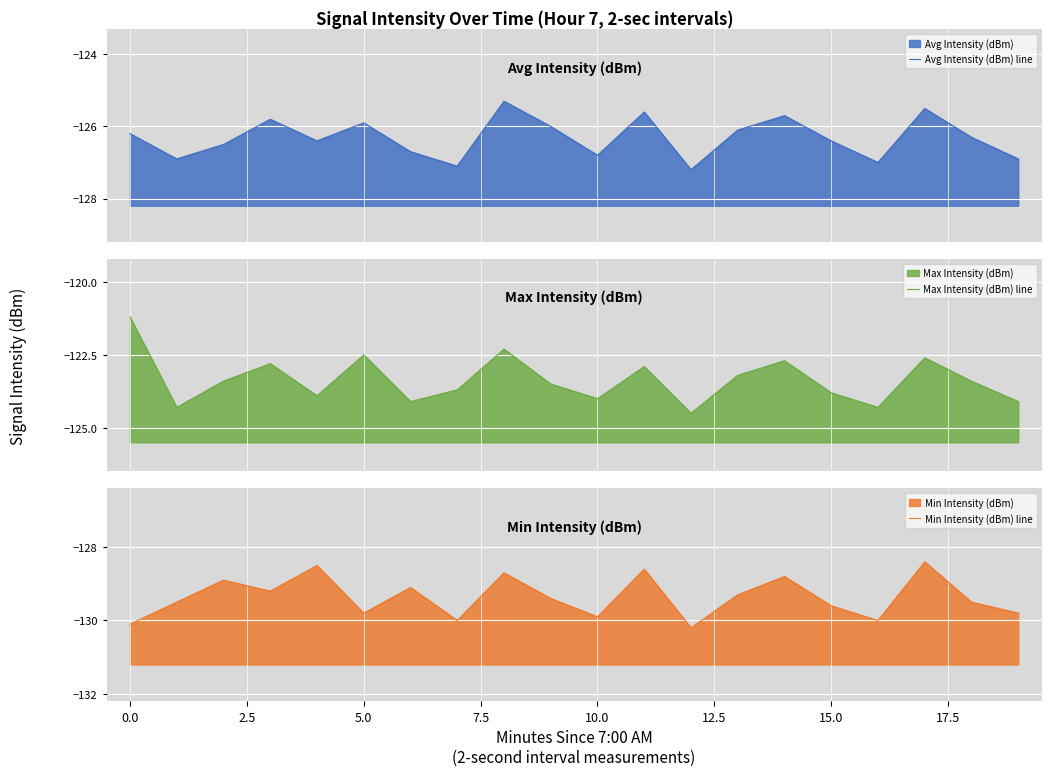

What is the value of the Min Intensity (dBm) line point at the 18th from the left?

-128.4